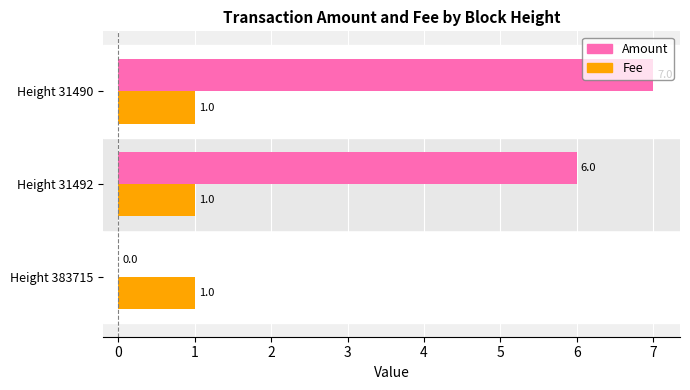

At which label is Amount closest to 3?

Height 383715